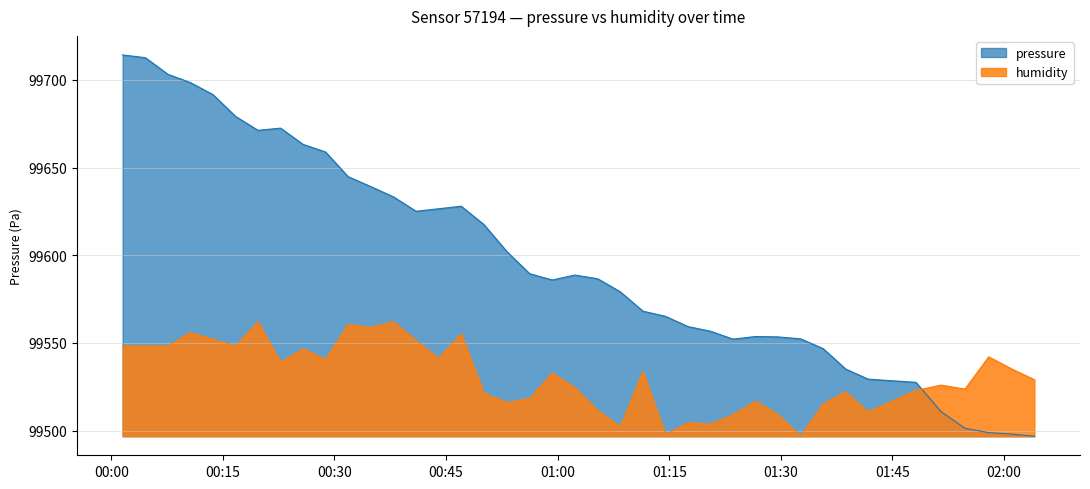

Rank the series by their maximum value, from lowest to highest.

humidity, pressure